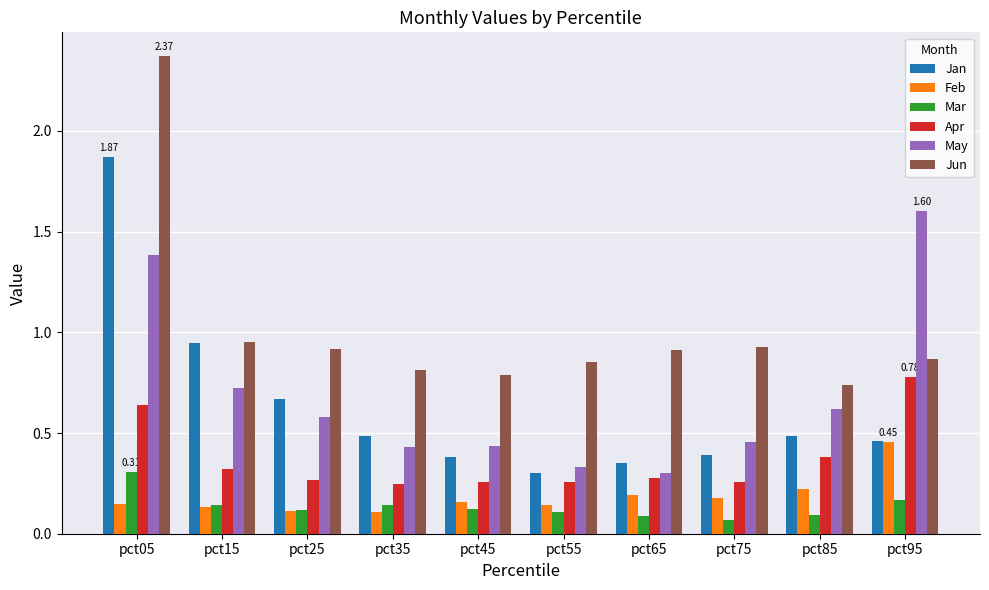

Is the value of Apr at pct85 greater than the value of Mar at pct15?

Yes